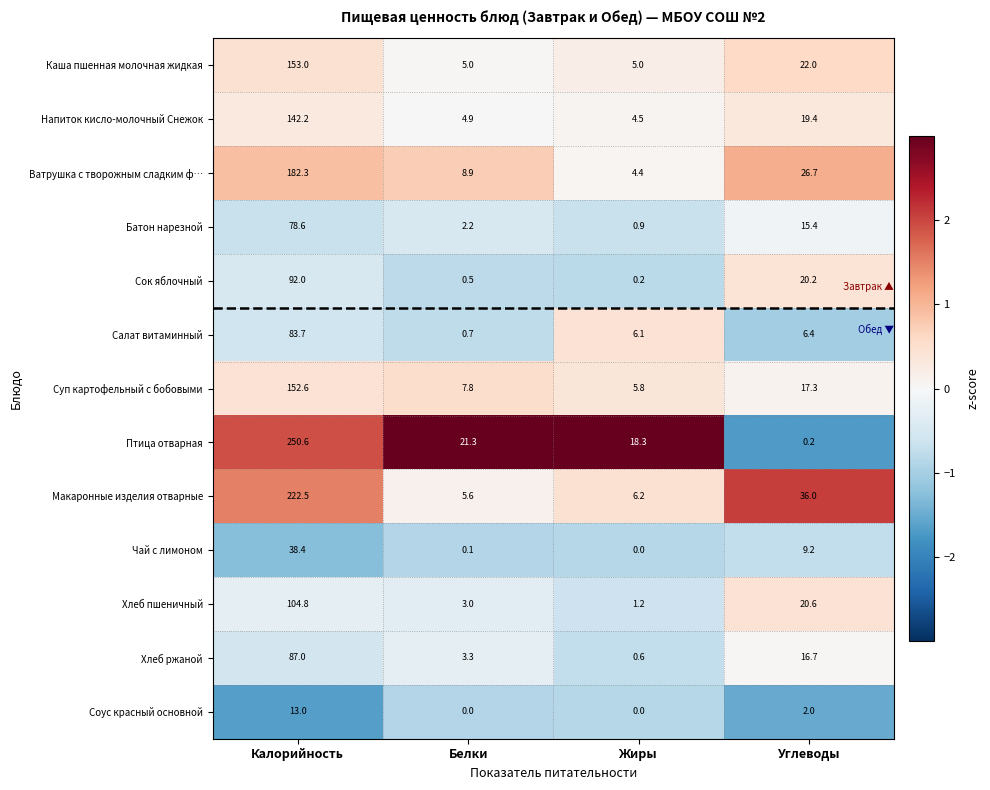

Which series has the largest total across all categories?

Птица отварная